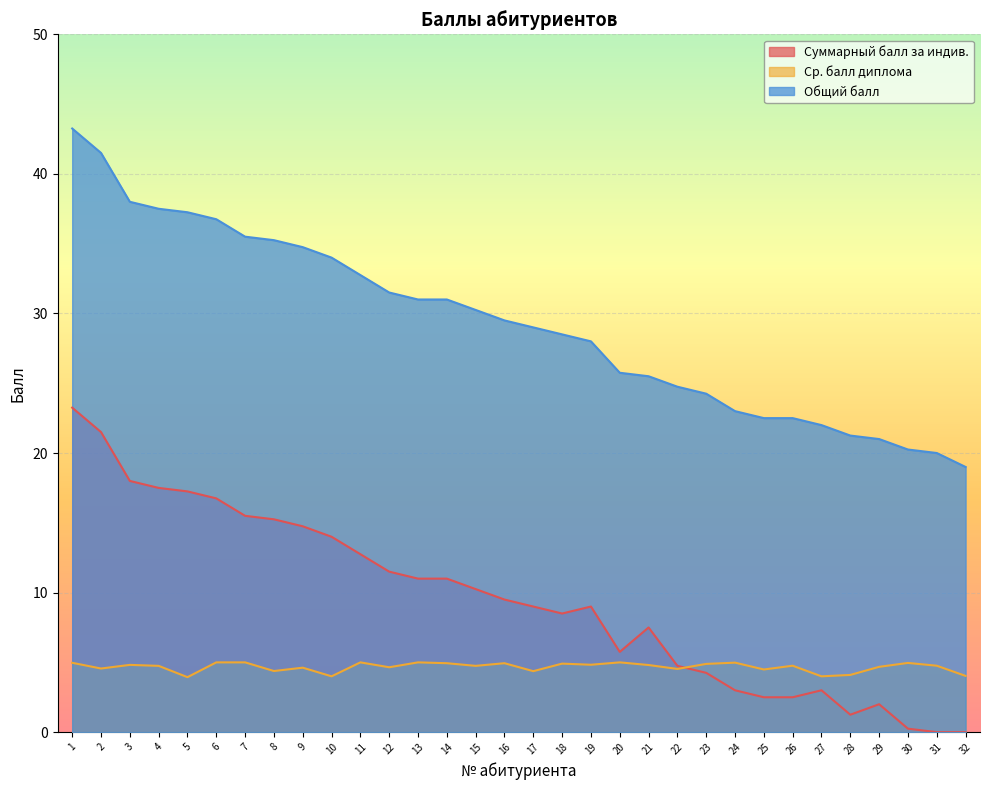

At which label does Суммарный балл за индив. reach its minimum?

31